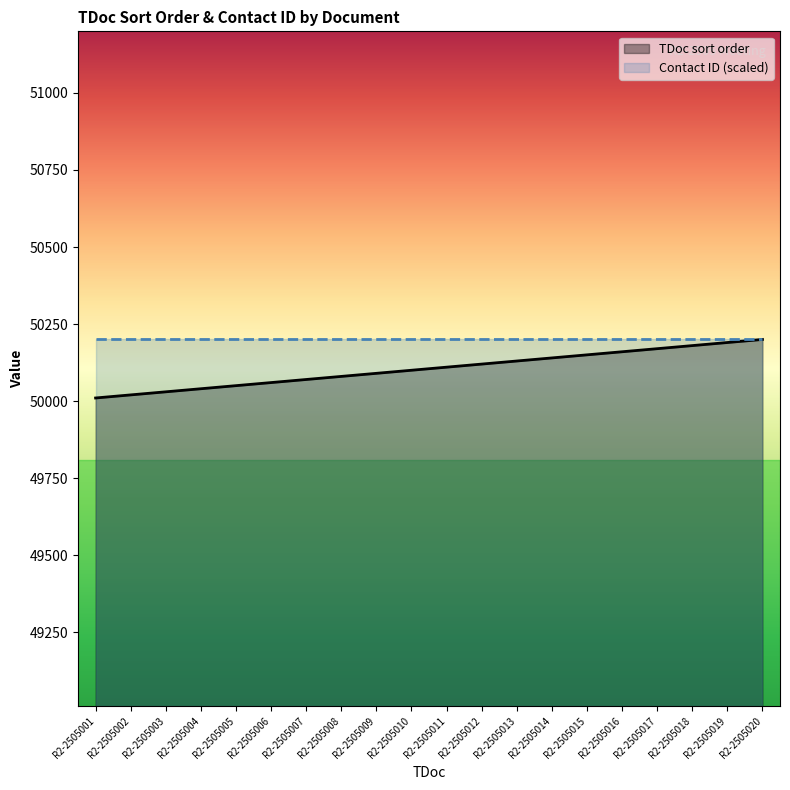

What is the value of the 6th point from the left?

50060